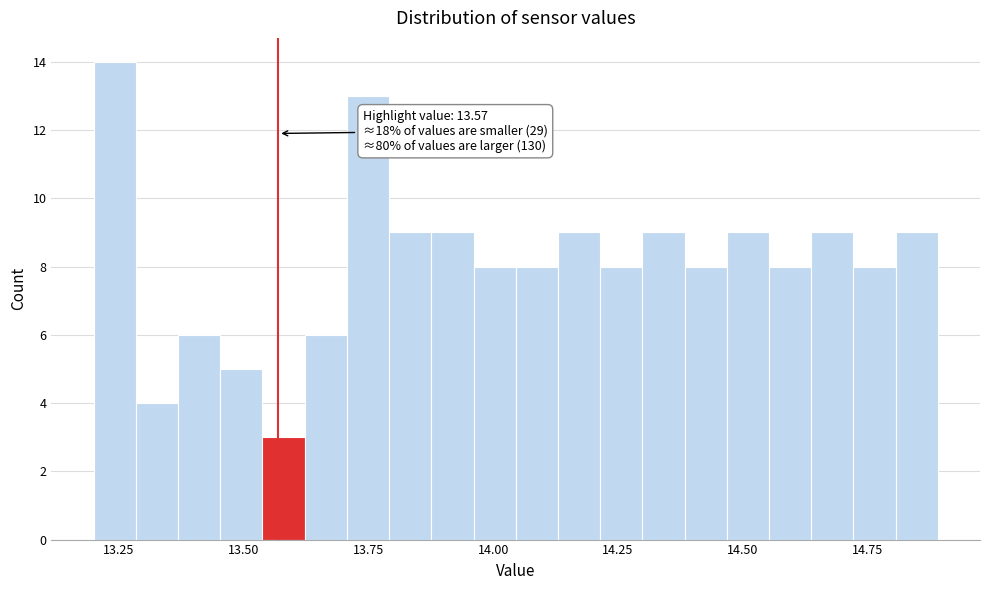

Around what value on the x-axis is the tallest bar? Give the approximate position of its centre, as read against the axis.

13.25